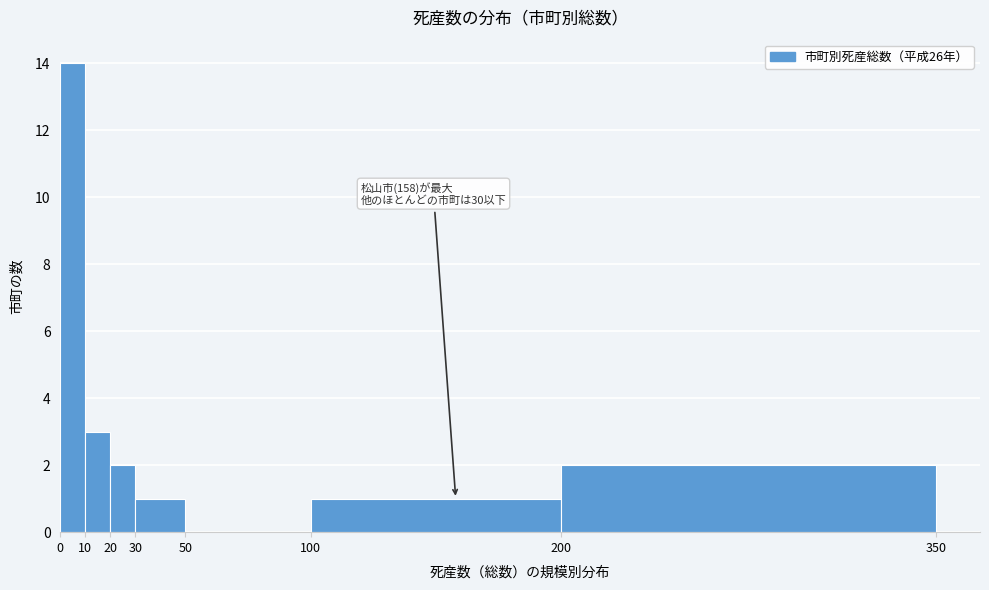

Which range on the x-axis has the tallest bar?

0 to 10